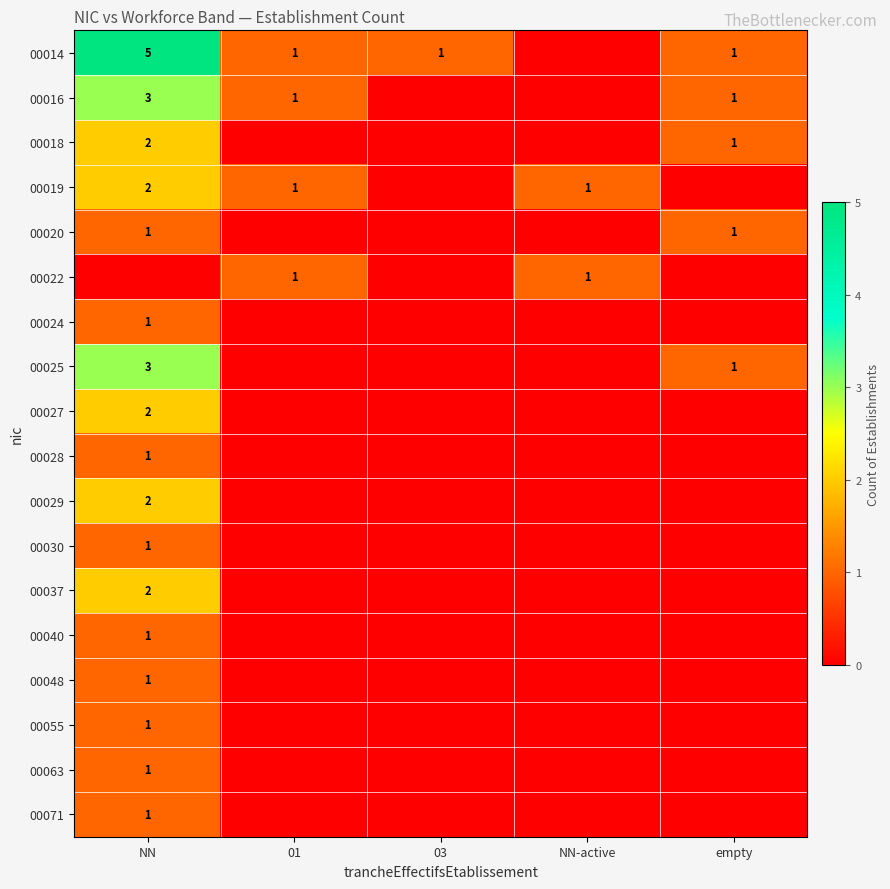

The value of 00018 at empty is 1. True or false?

True